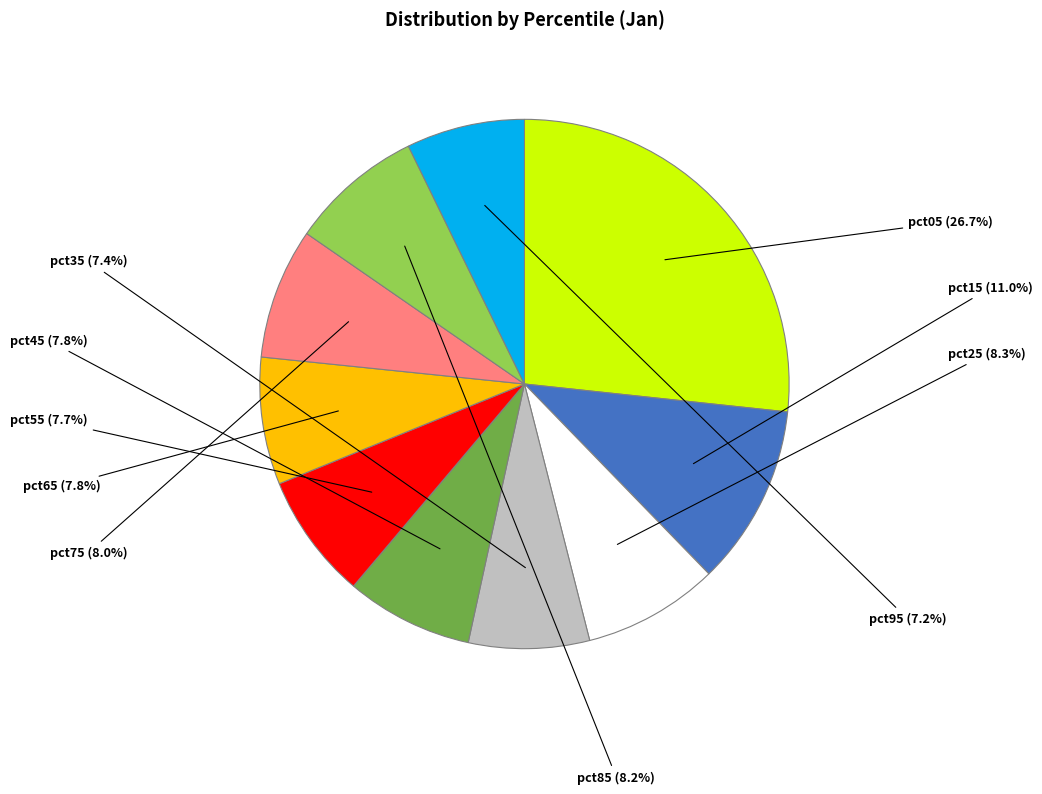

What is the ratio of the value at pct15 to the value at pct35?

1.5